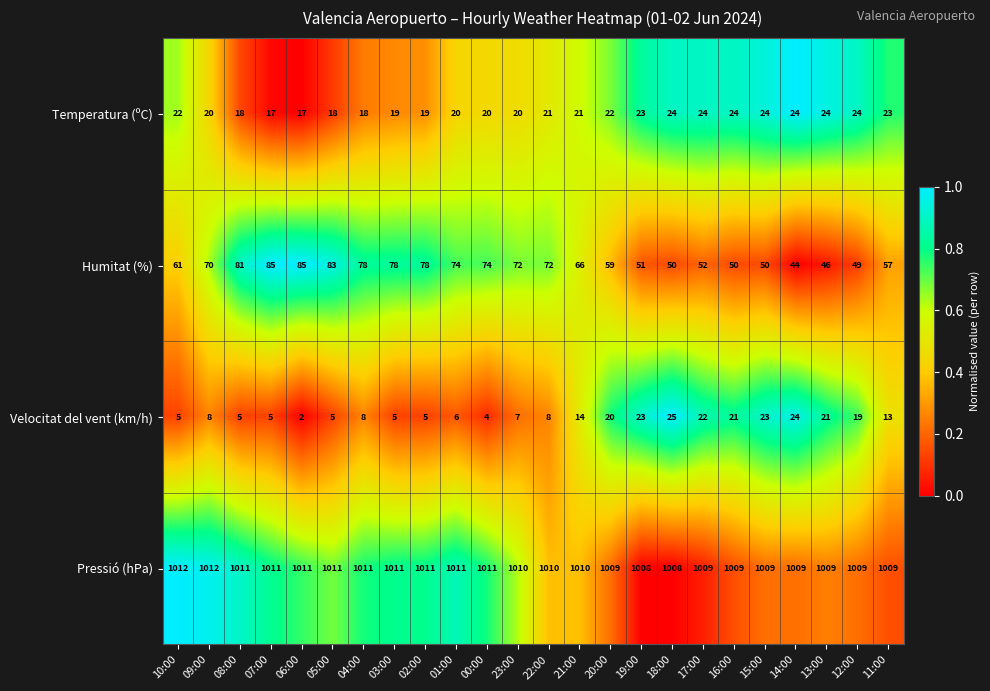

How many categories are shown in the chart?

24